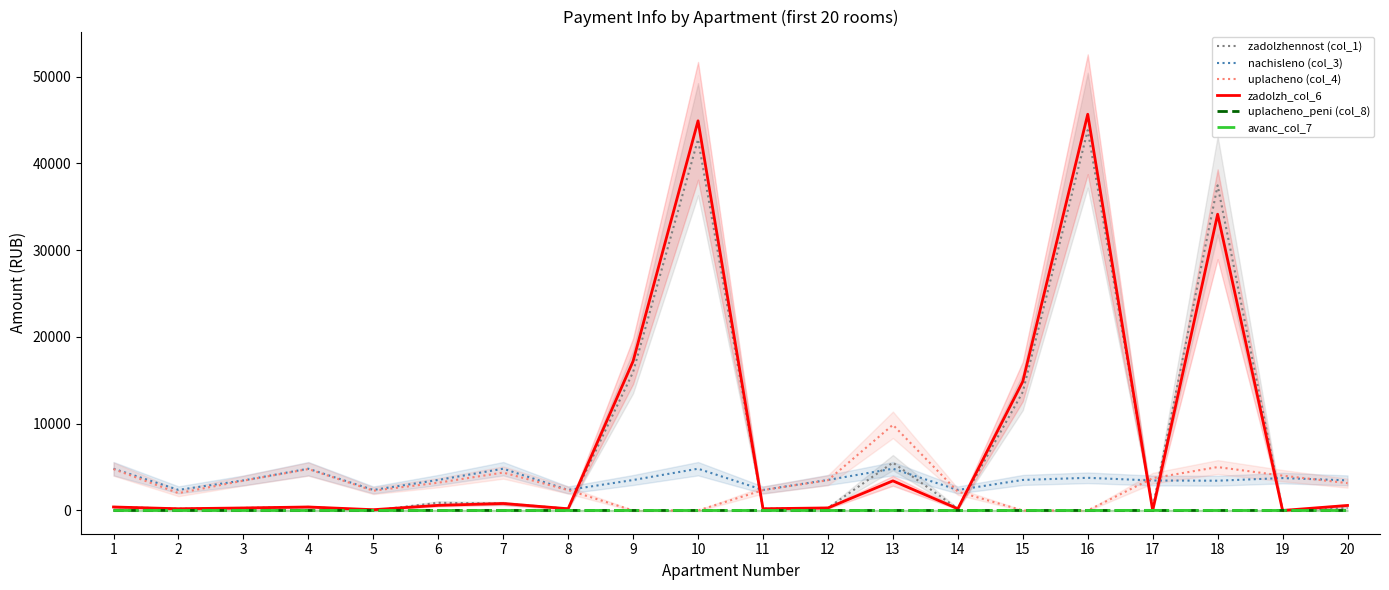

Which has a higher value, 2 or 16?

16